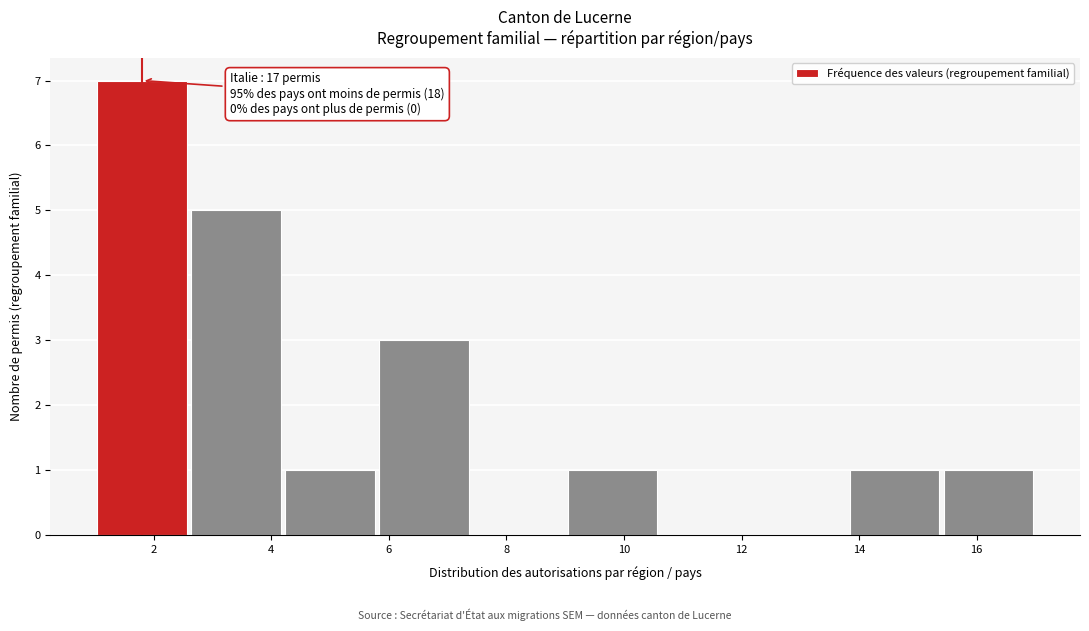

Which range on the x-axis has the tallest bar?

1.0 to 2.6